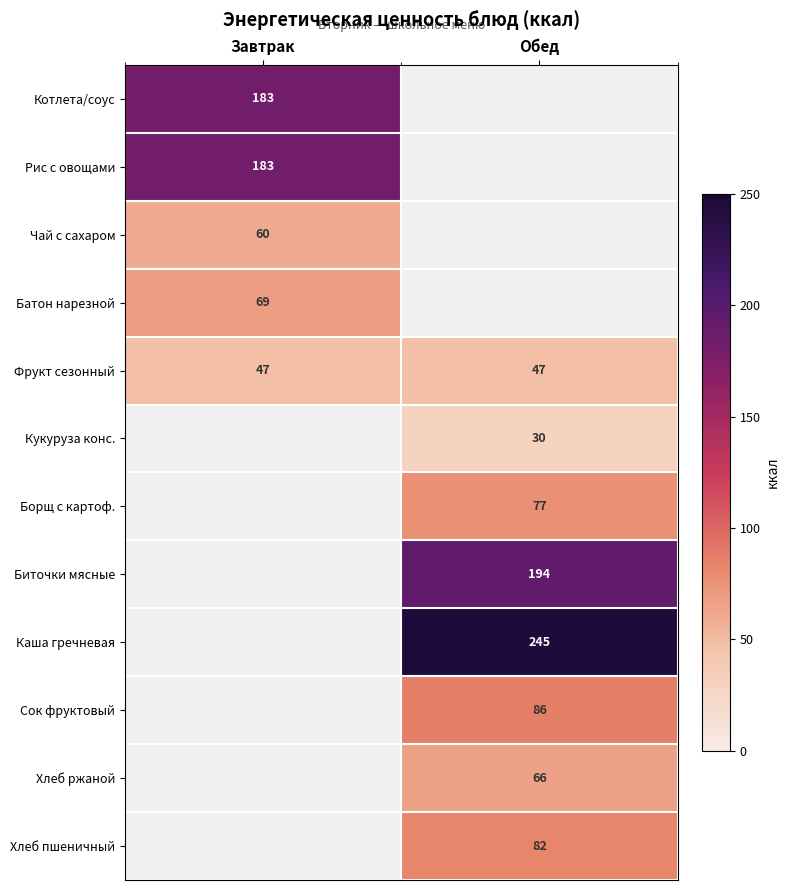

How many data points does each series have?

2